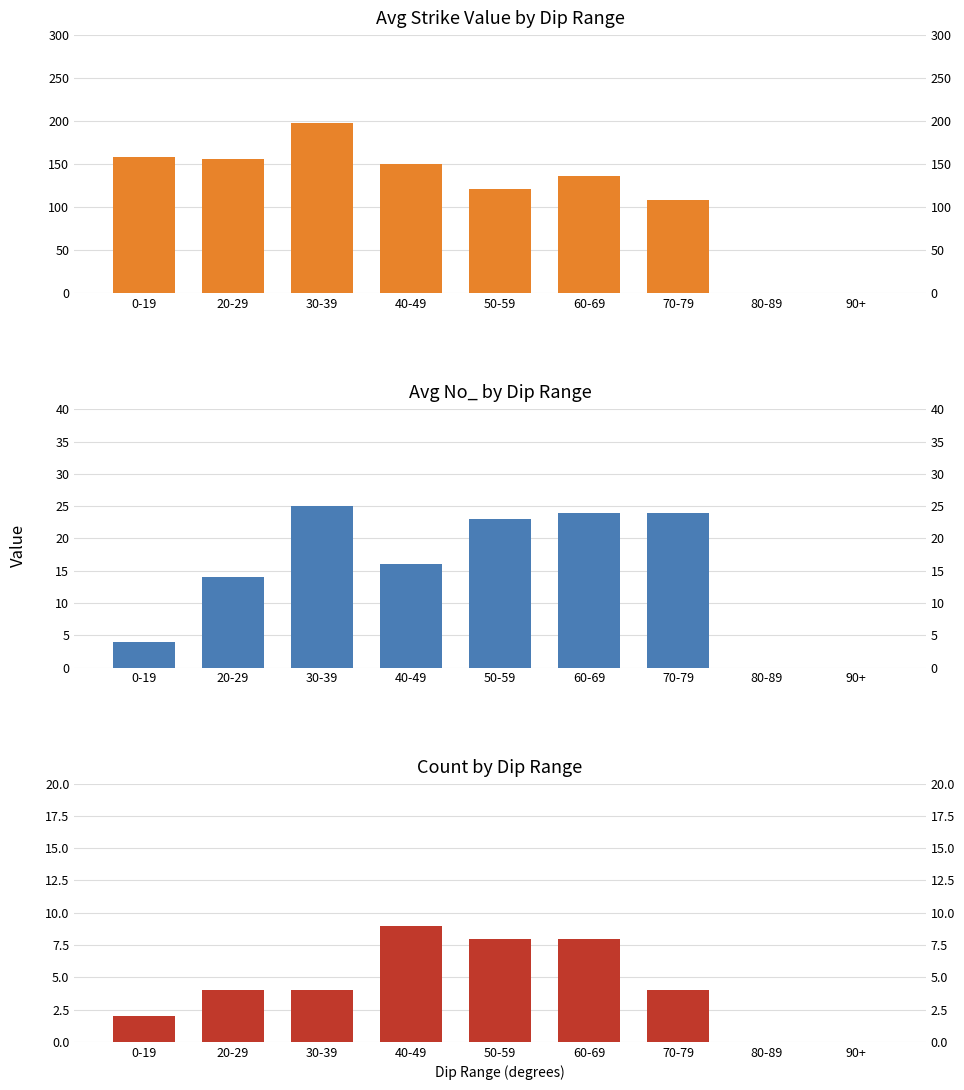

What position from the right is 20-29?

8